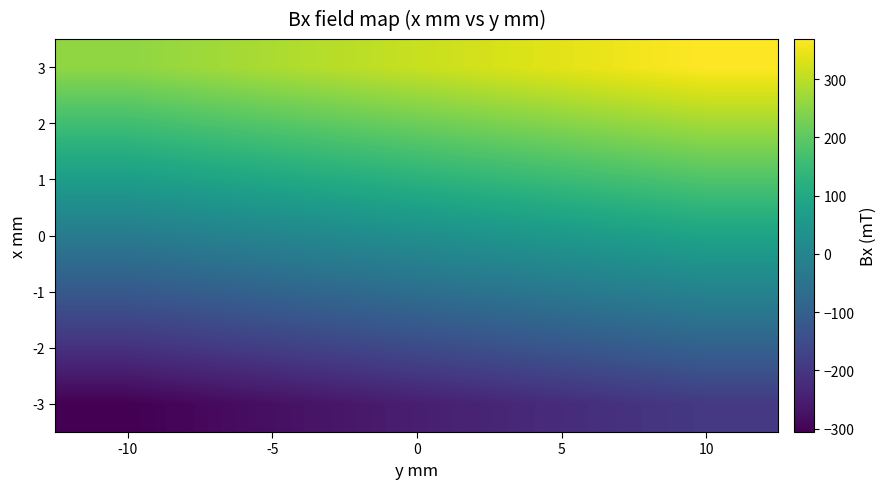

What is the smallest value displayed?

-306